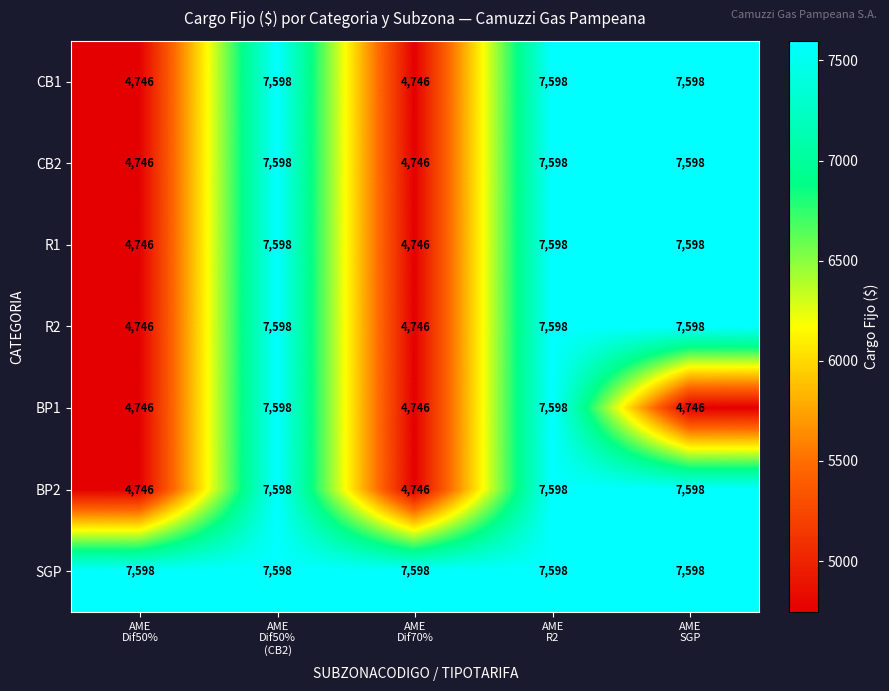

Which series has the largest total across all categories?

SGP